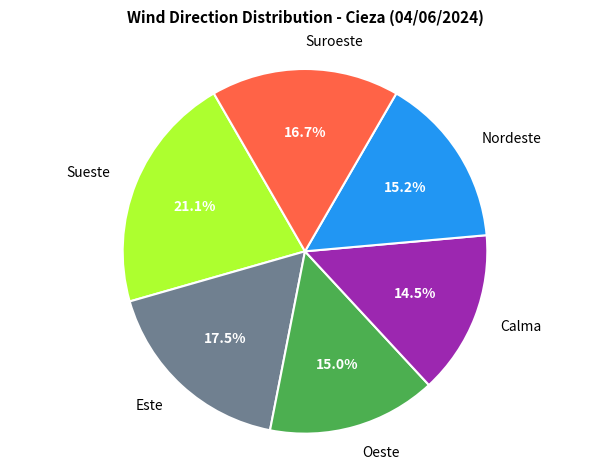

Is there any slice that represents more than half of the pie?

No